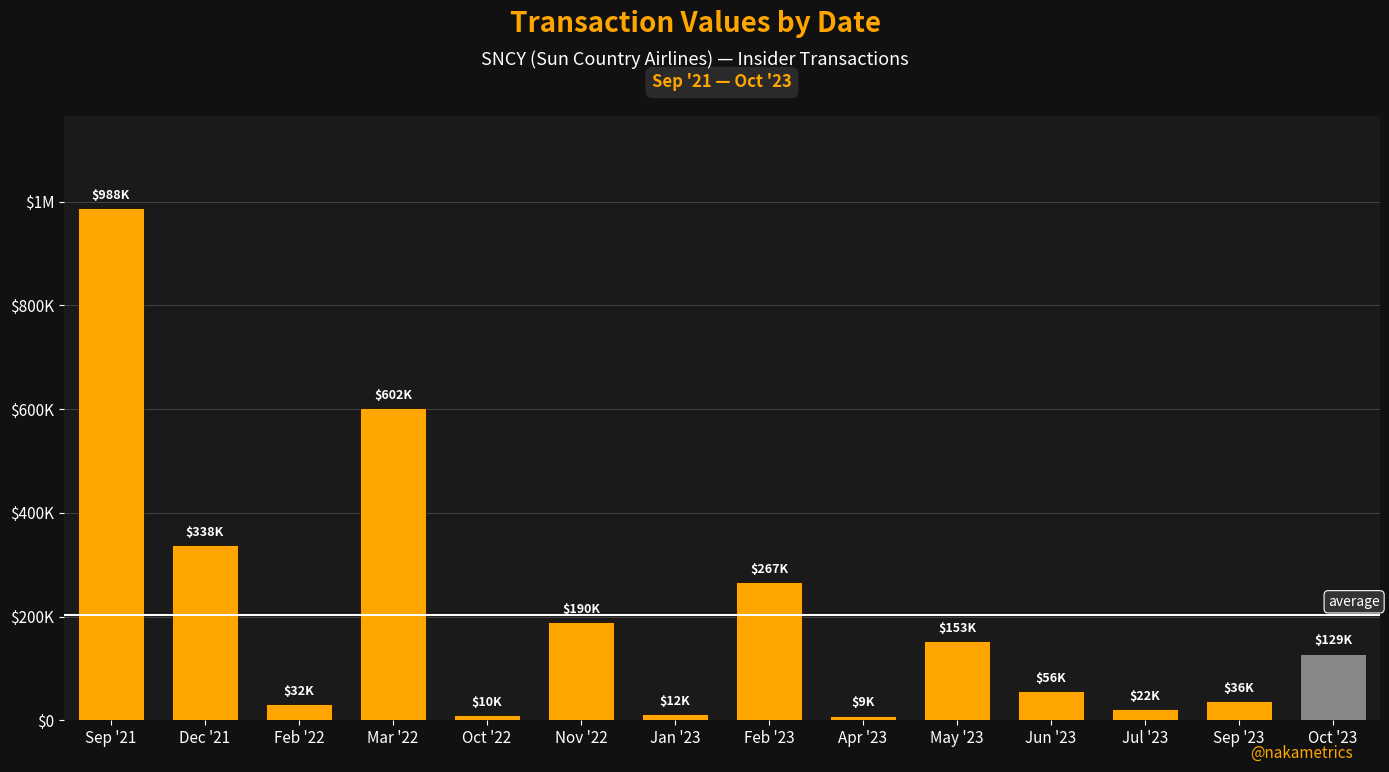

Reading left to right, list all the values displayed in this chart.

987748	337753	31556	601657	10225	190000	11617	266712	9077	153147	55648	22138	36250	128545